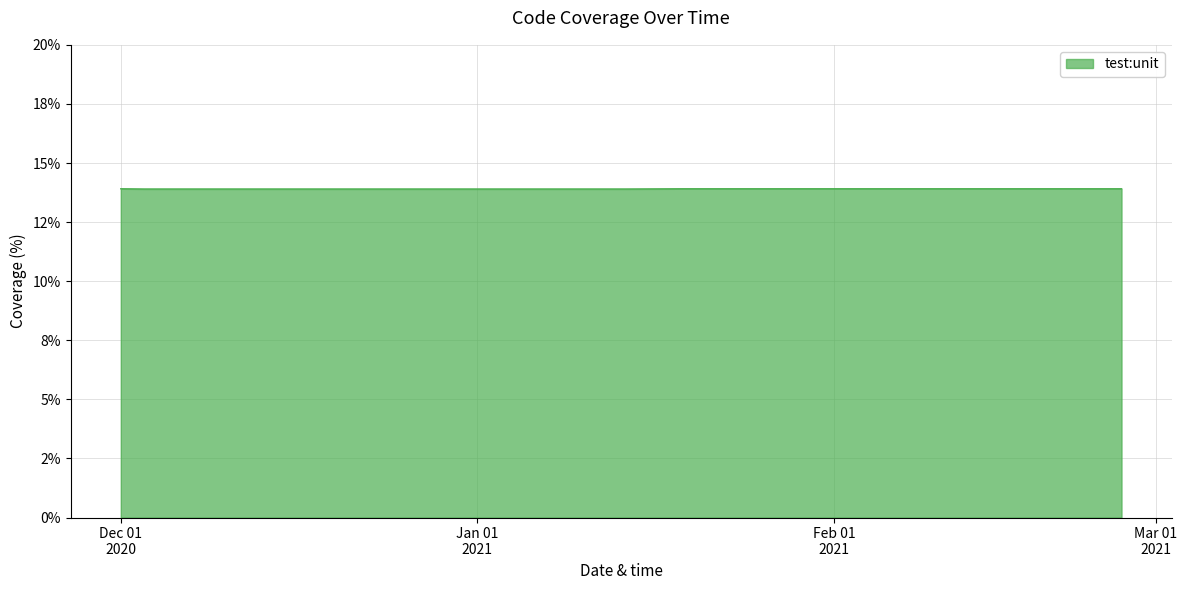

Is this an area chart (filled region under the line)?

Yes